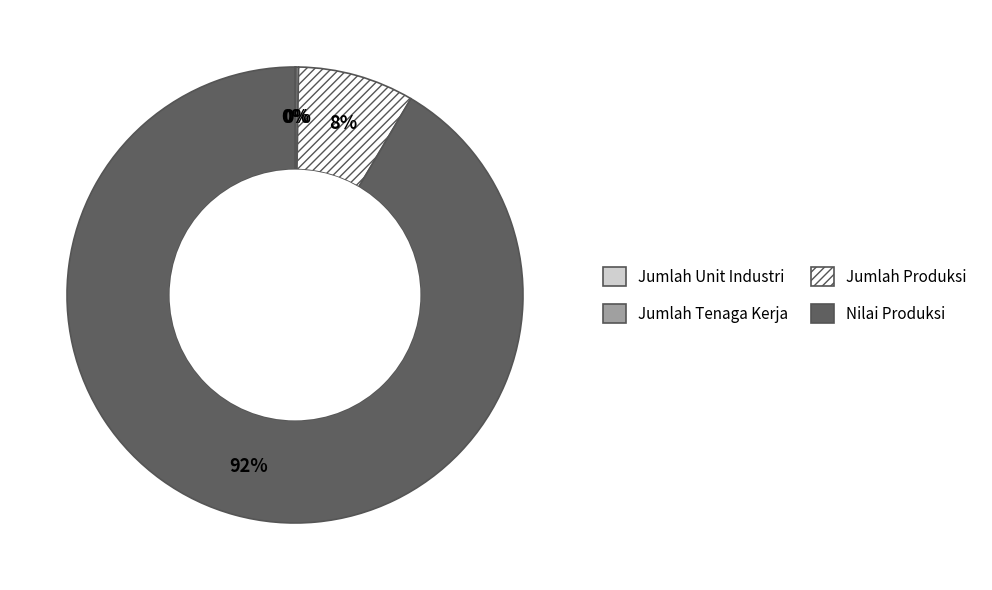

Is it true that Jumlah Produksi is 8% of the pie?

True